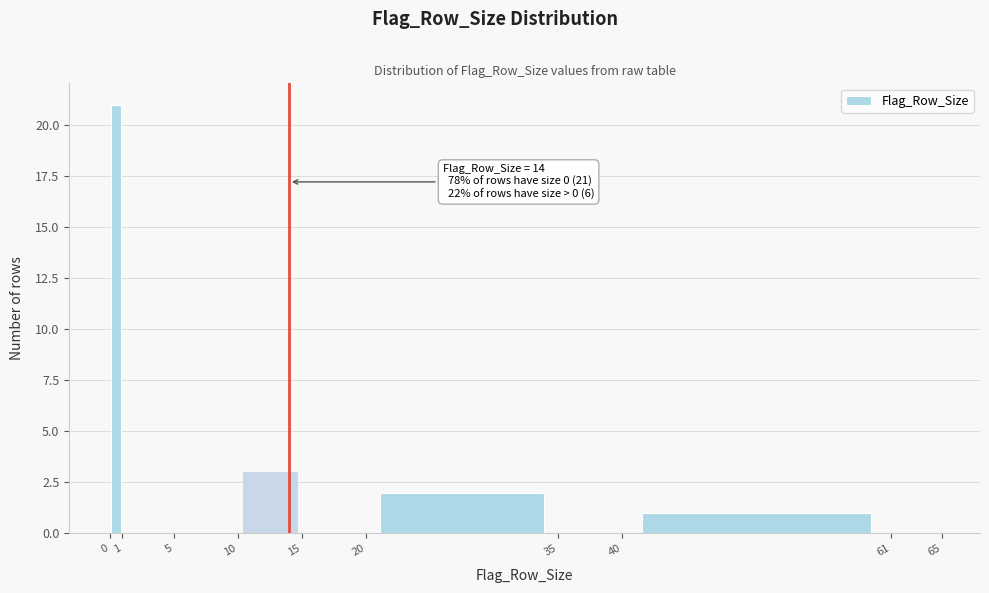

Over which range of the x-axis is the bar tallest?

0 to 1